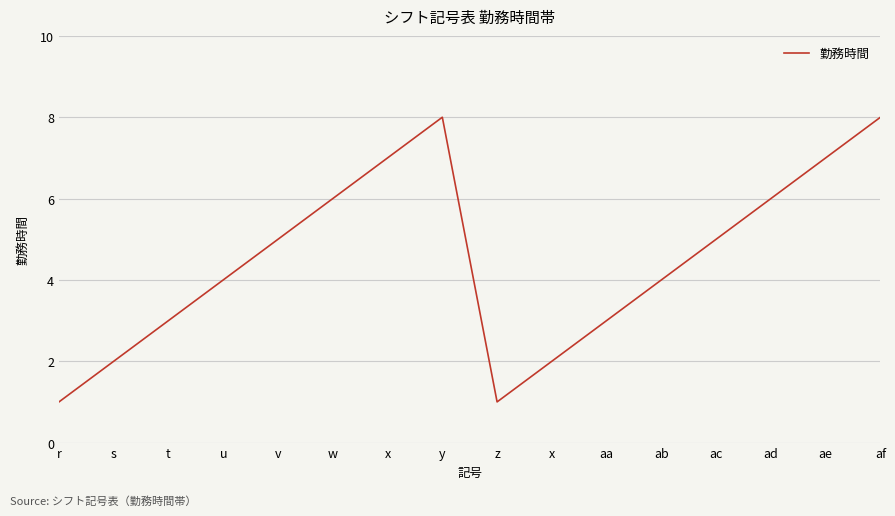

Does the chart display data point markers on the line(s)?

No